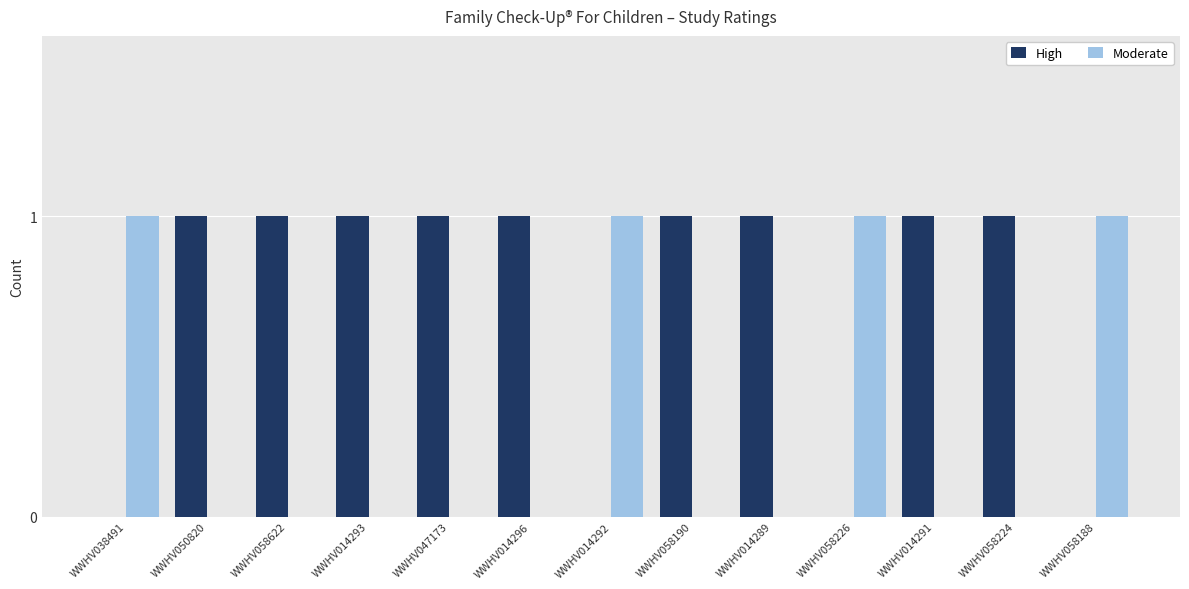

The High series shows 2 at WWHV050820. True or false?

False